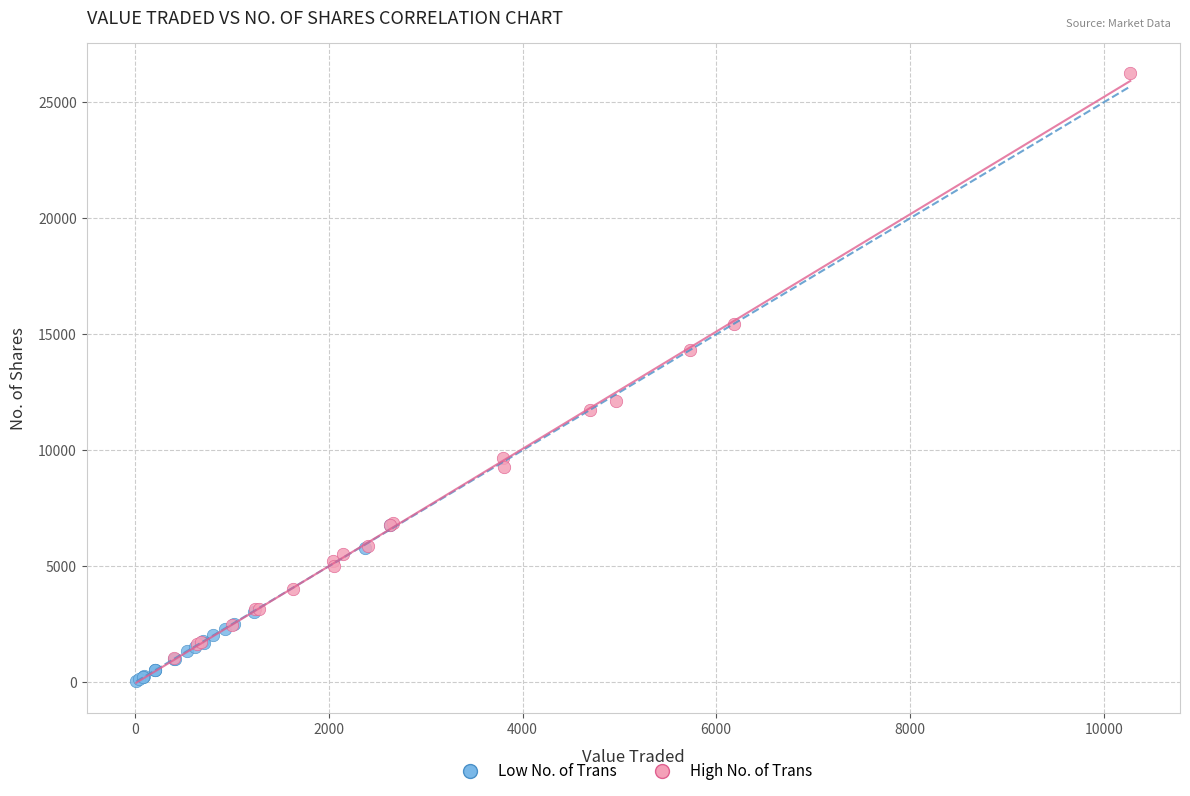

What are all the series names shown in the legend?

Low No. of Trans, High No. of Trans